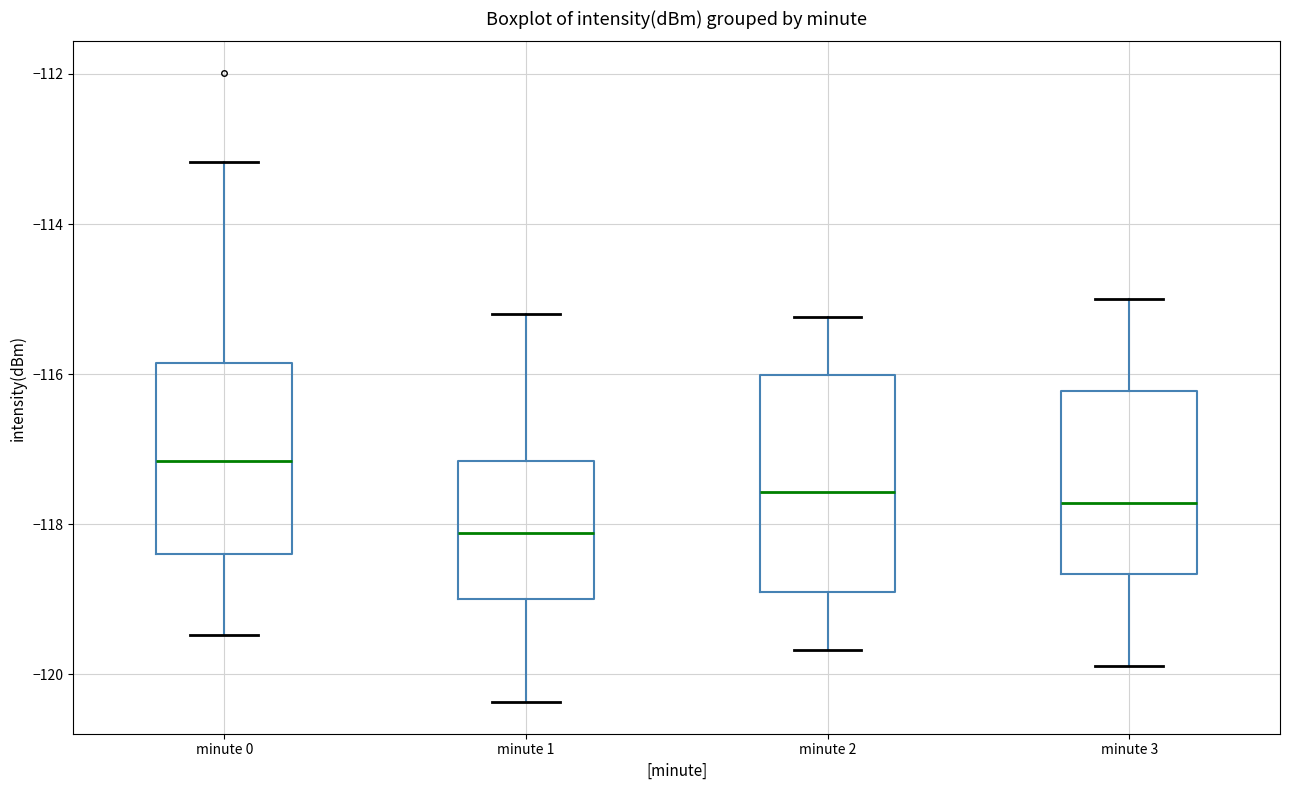

Which box's median line is the highest?

minute 0